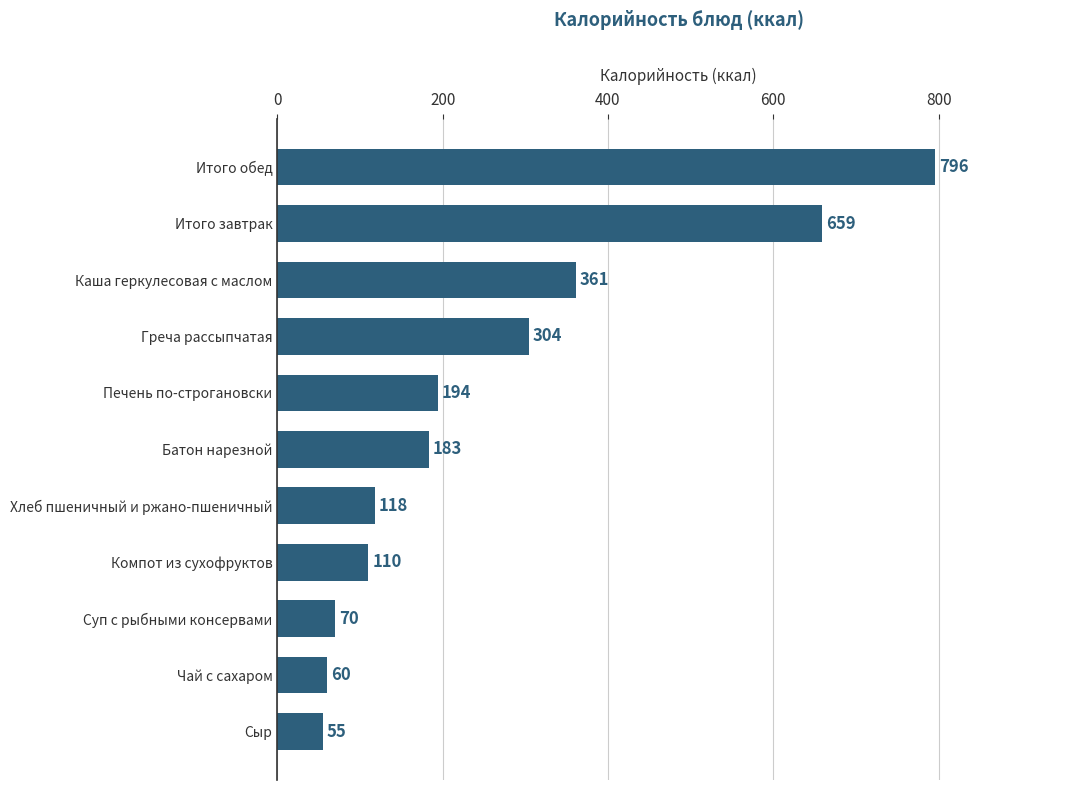

Rank the categories by value from highest to lowest.

Итого обед, Итого завтрак, Каша геркулесовая с маслом, Греча рассыпчатая, Печень по-строгановски, Батон нарезной, Хлеб пшеничный и ржано-пшеничный, Компот из сухофруктов, Суп с рыбными консервами, Чай с сахаром, Сыр